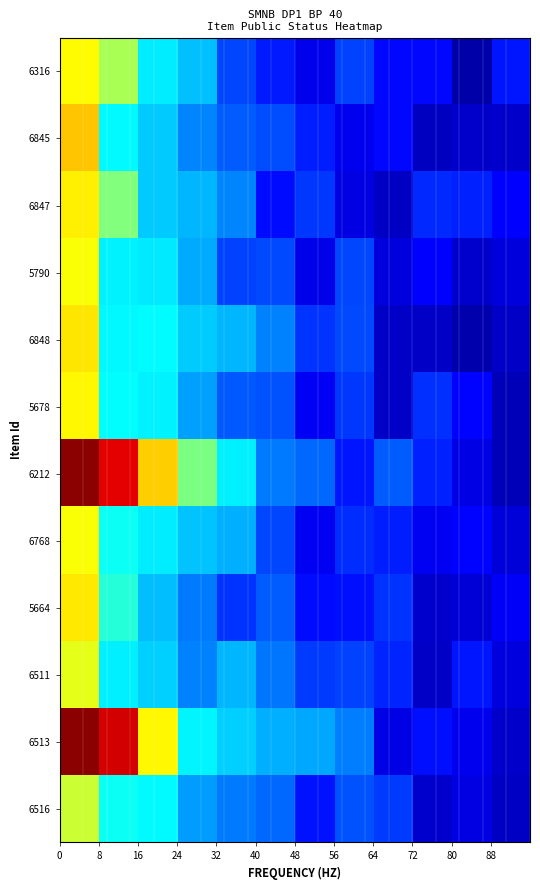

Reading left to right, list all the values displayed in this chart.

6316: 0.7	0.6	0.5	0.4	0.2	0.2	0.1	0.2	0.2	0.2	0.0	0.2
6845: 0.7	0.5	0.4	0.3	0.2	0.2	0.2	0.1	0.2	0.1	0.1	0.1
6847: 0.7	0.6	0.4	0.3	0.3	0.2	0.2	0.1	0.1	0.2	0.2	0.2
5790: 0.6	0.5	0.5	0.3	0.2	0.2	0.1	0.2	0.1	0.2	0.1	0.1
6848: 0.7	0.5	0.5	0.4	0.3	0.3	0.2	0.2	0.1	0.1	0.0	0.1
5678: 0.7	0.5	0.5	0.3	0.2	0.2	0.1	0.2	0.1	0.2	0.2	0.1
6212: 1.0	0.9	0.7	0.6	0.5	0.3	0.3	0.2	0.2	0.2	0.1	0.1
6768: 0.6	0.5	0.5	0.4	0.3	0.2	0.1	0.2	0.2	0.1	0.2	0.1
5664: 0.7	0.5	0.4	0.3	0.2	0.2	0.2	0.2	0.2	0.1	0.1	0.1
6511: 0.6	0.5	0.4	0.3	0.3	0.3	0.2	0.2	0.2	0.1	0.2	0.1
6513: 1.0	0.9	0.7	0.5	0.4	0.3	0.3	0.3	0.1	0.2	0.1	0.1
6516: 0.6	0.5	0.5	0.3	0.3	0.3	0.2	0.2	0.2	0.1	0.1	0.1